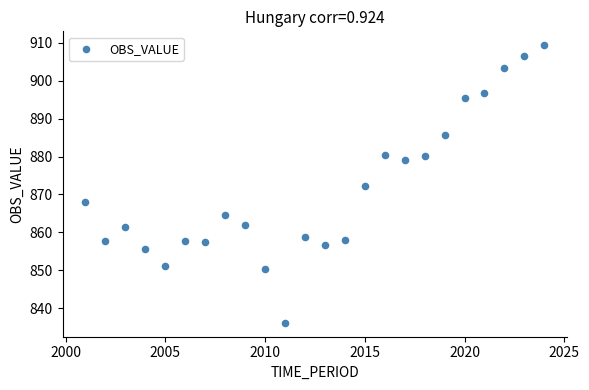

What is the range of Y values (max minus min)?

73.2